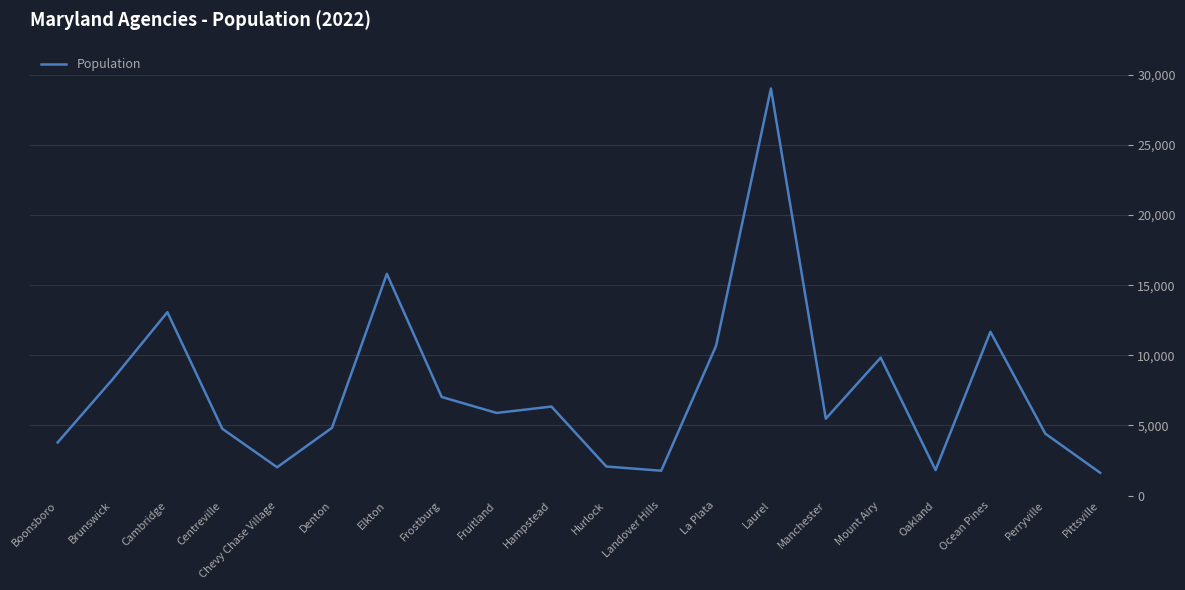

What position from the right is Chevy Chase Village?

16